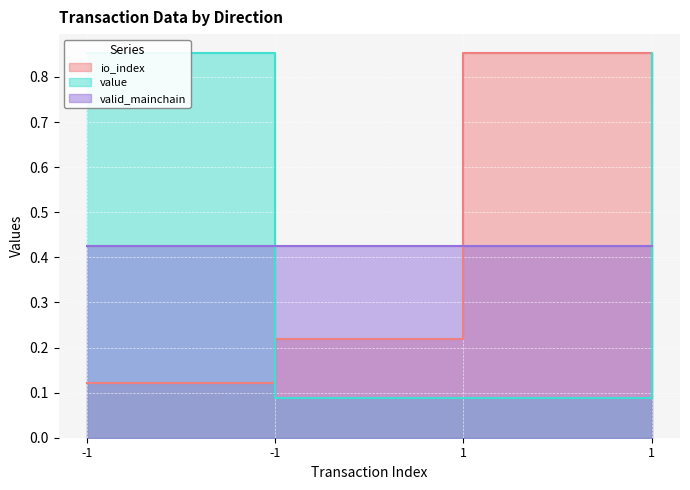

What is the minimum value shown in the chart?

0.1